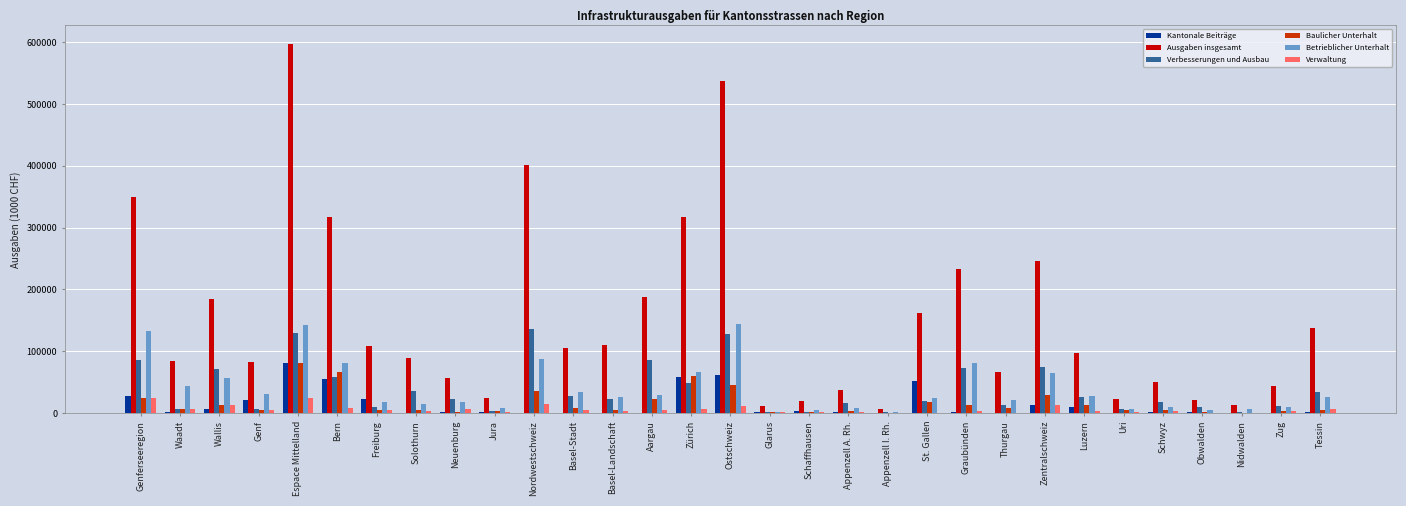

What are all the series names shown in the legend?

Kantonale Beiträge, Ausgaben insgesamt, Verbesserungen und Ausbau, Baulicher Unterhalt, Betrieblicher Unterhalt, Verwaltung